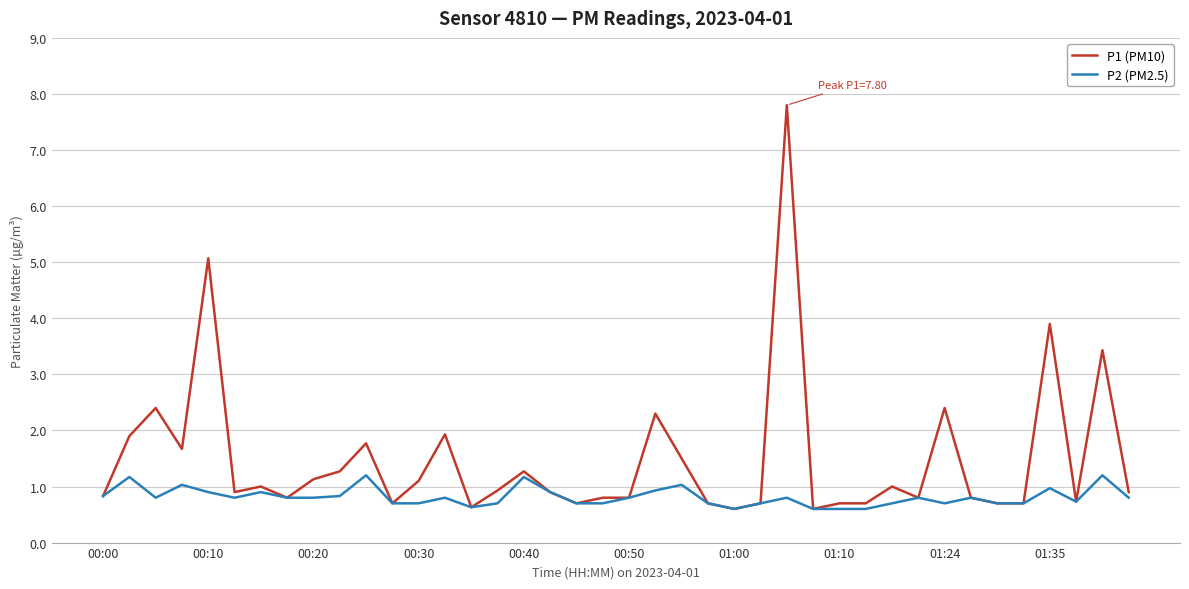

Which series has the widest spread of values?

P1 (PM10)